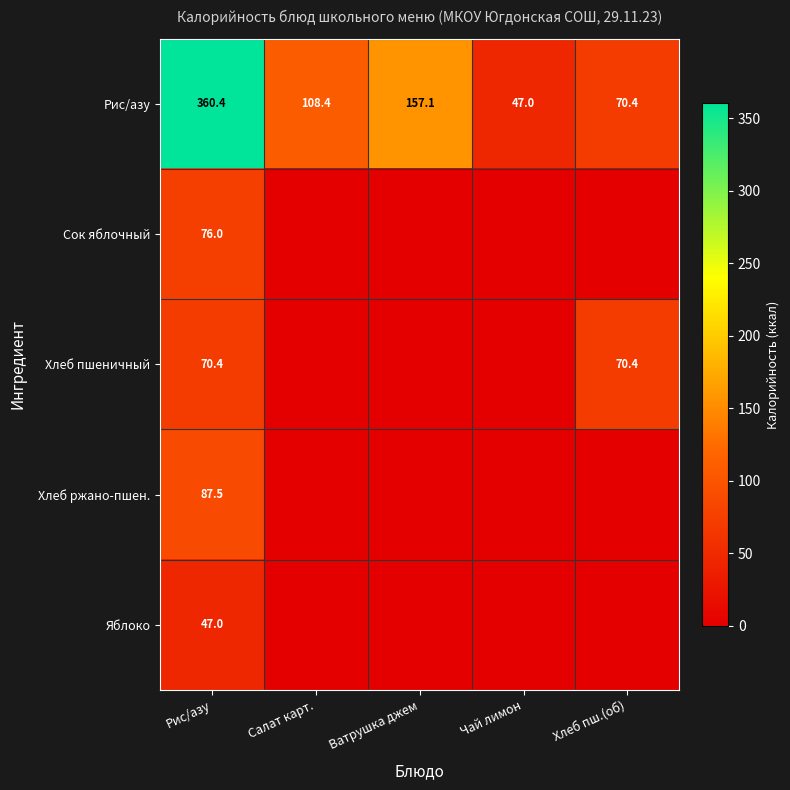

Is it true that Рис/азу equals 47.7 at Ватрушка джем?

False